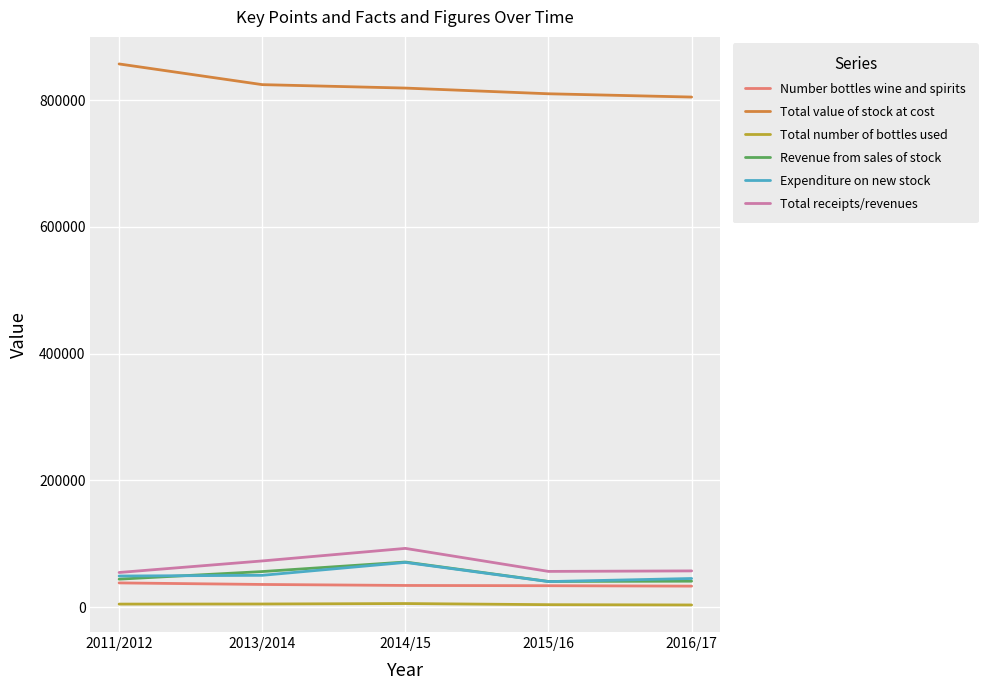

What is the highest value of the Total receipts/revenues series?

92564